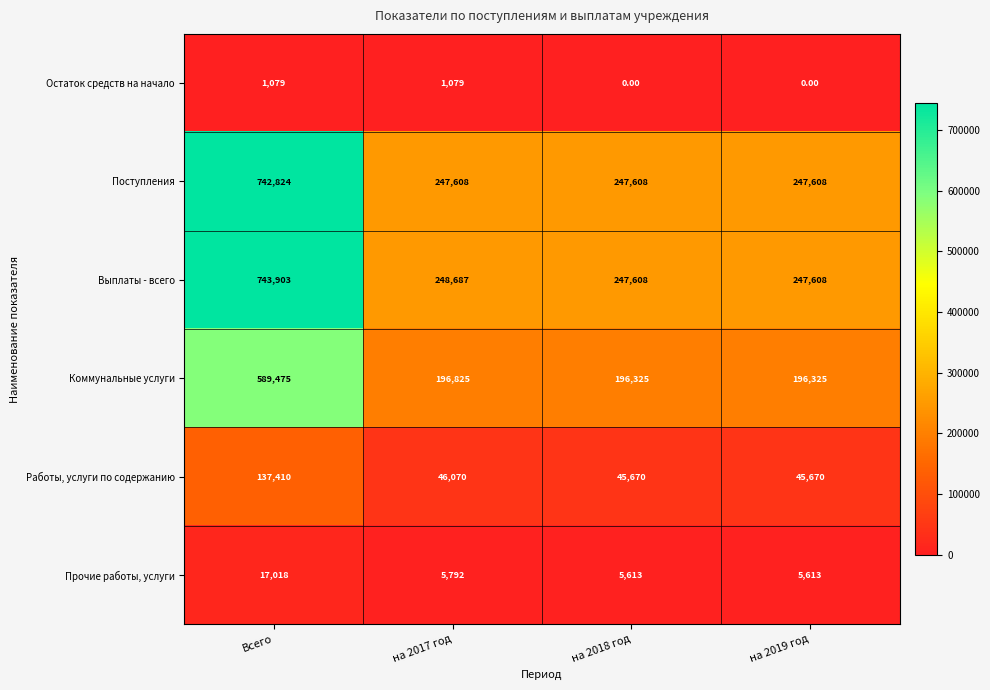

How many categories are shown in the chart?

4